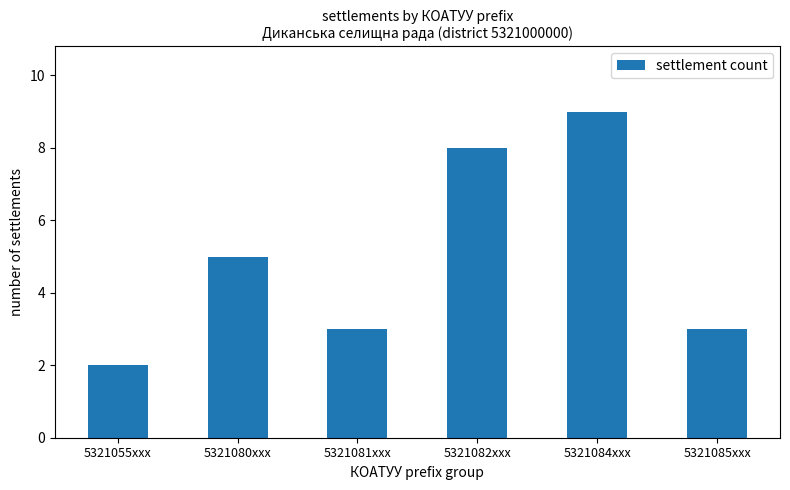

What is the sum of all values?

30